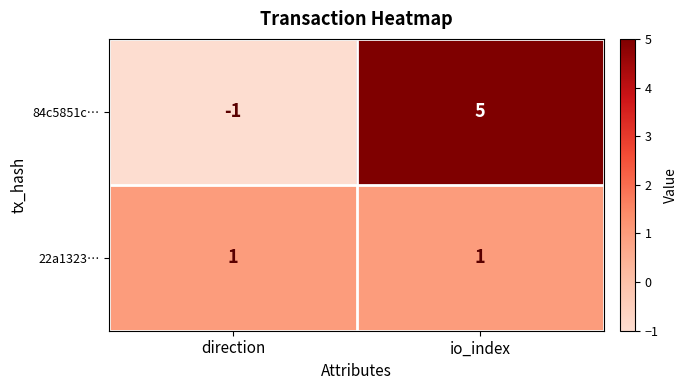

At how many categories does at least one series exceed 0?

2